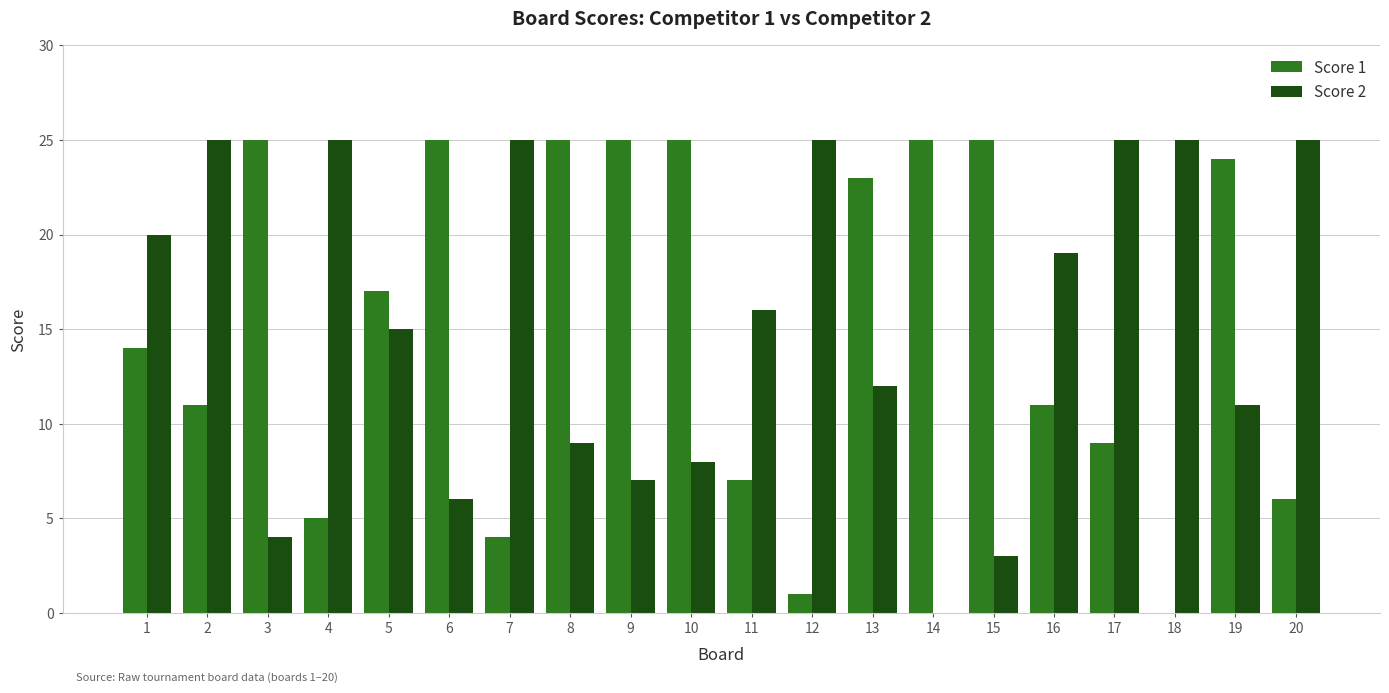

What are all the series names shown in the legend?

Score 1, Score 2